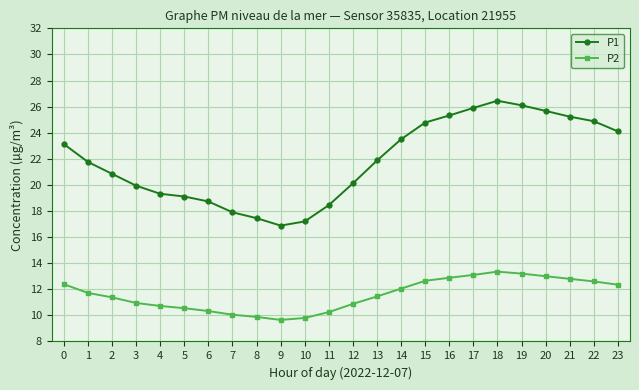

What is the difference between the highest and lowest values at 5?

8.6